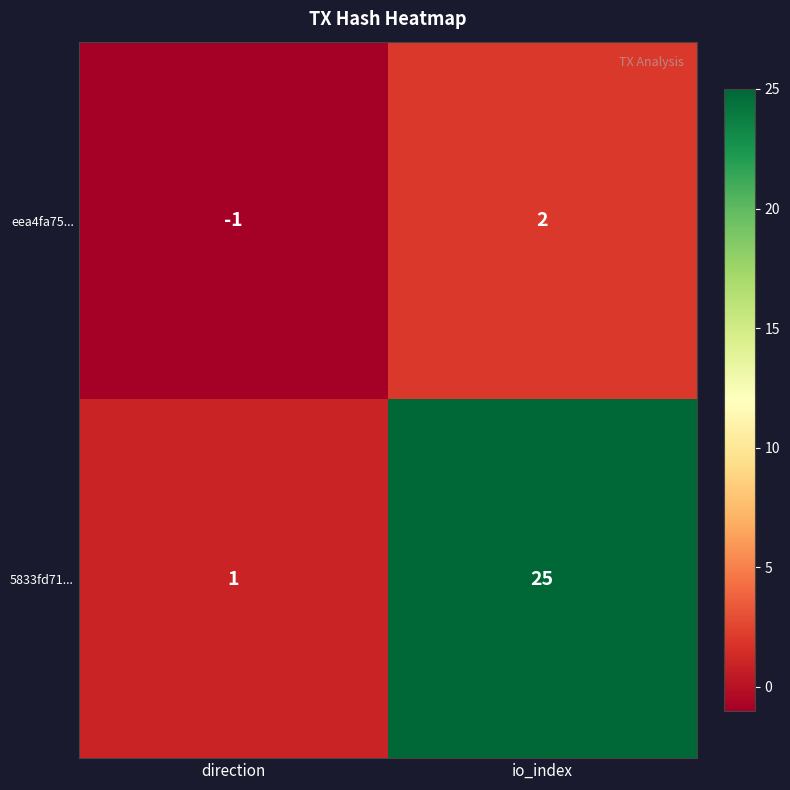

Is it true that eea4fa75... equals -2 at direction?

False